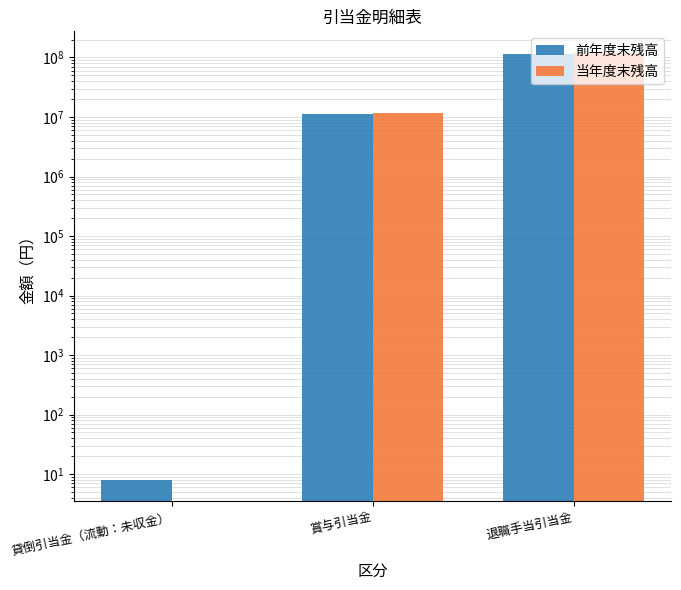

True or false: 当年度末残高 has a value of 3804054 at 賞与引当金.

False